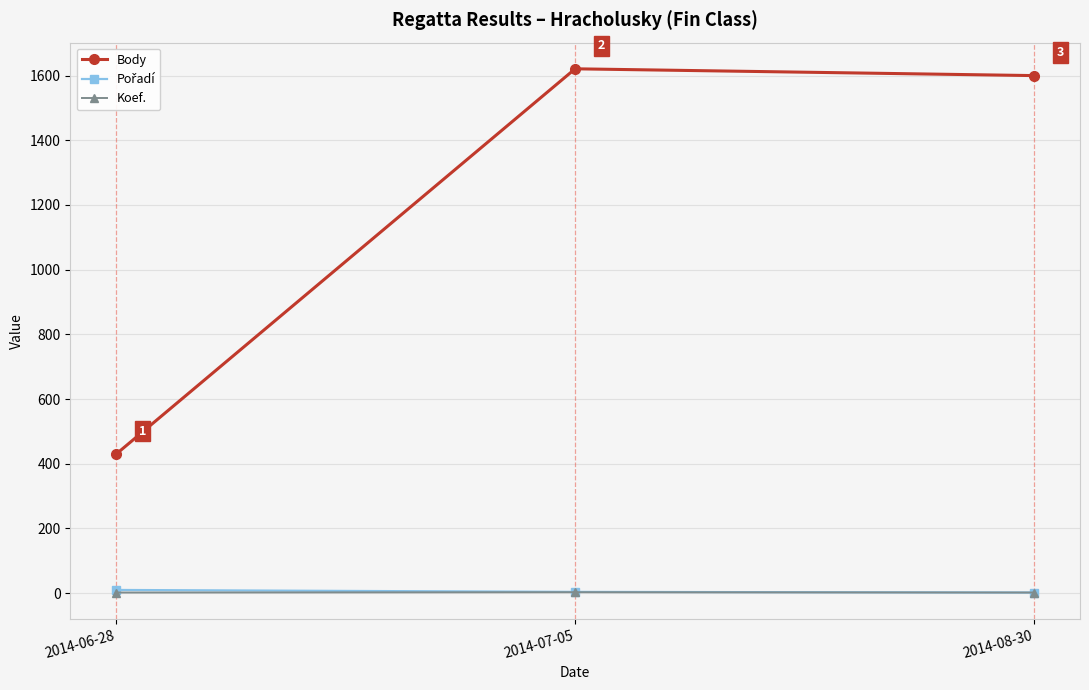

What is the lowest value of the Body series?

430